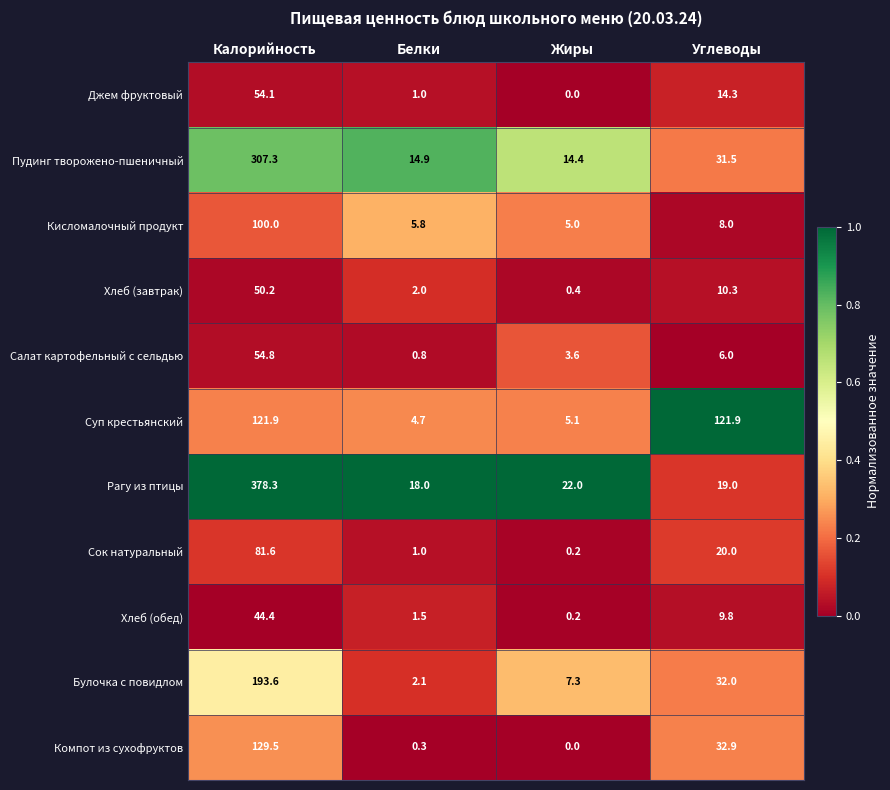

List the labels in order of Хлеб (завтрак) value, smallest first.

Жиры, Белки, Углеводы, Калорийность